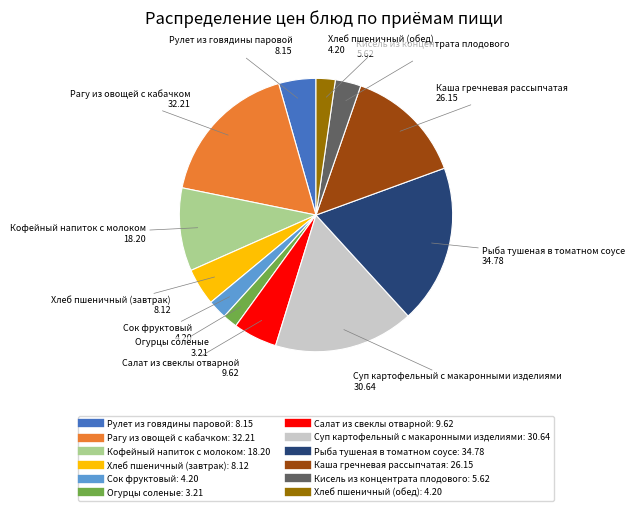

How many slices are in this pie chart?

12